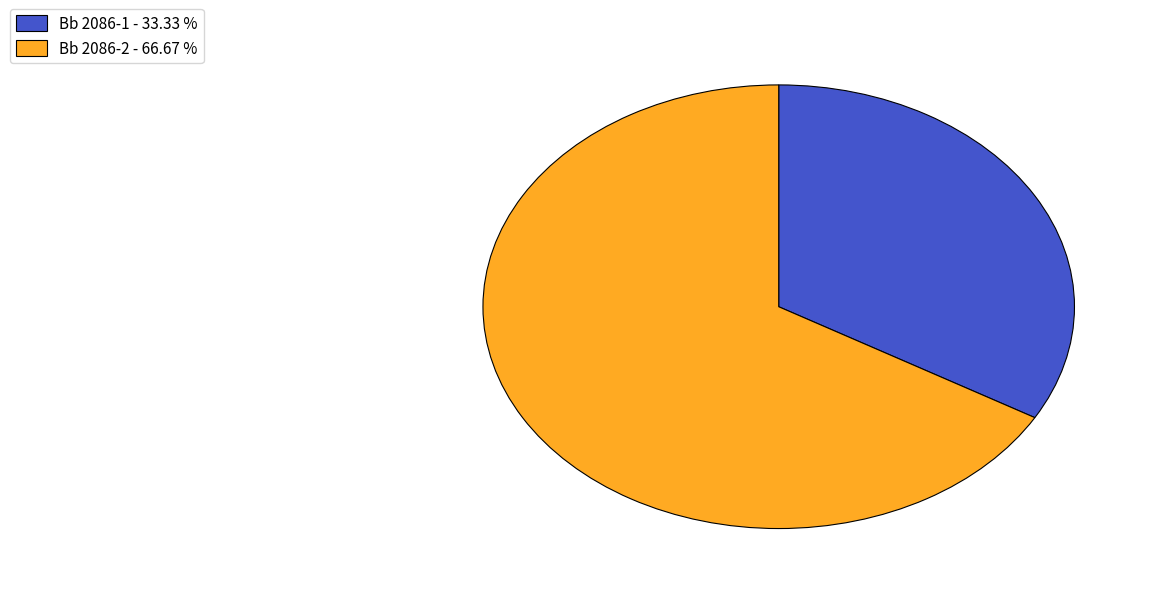

Is the sum of Bb 2086-1 - 33.33 % and Bb 2086-2 - 66.67 % greater than half?

Yes